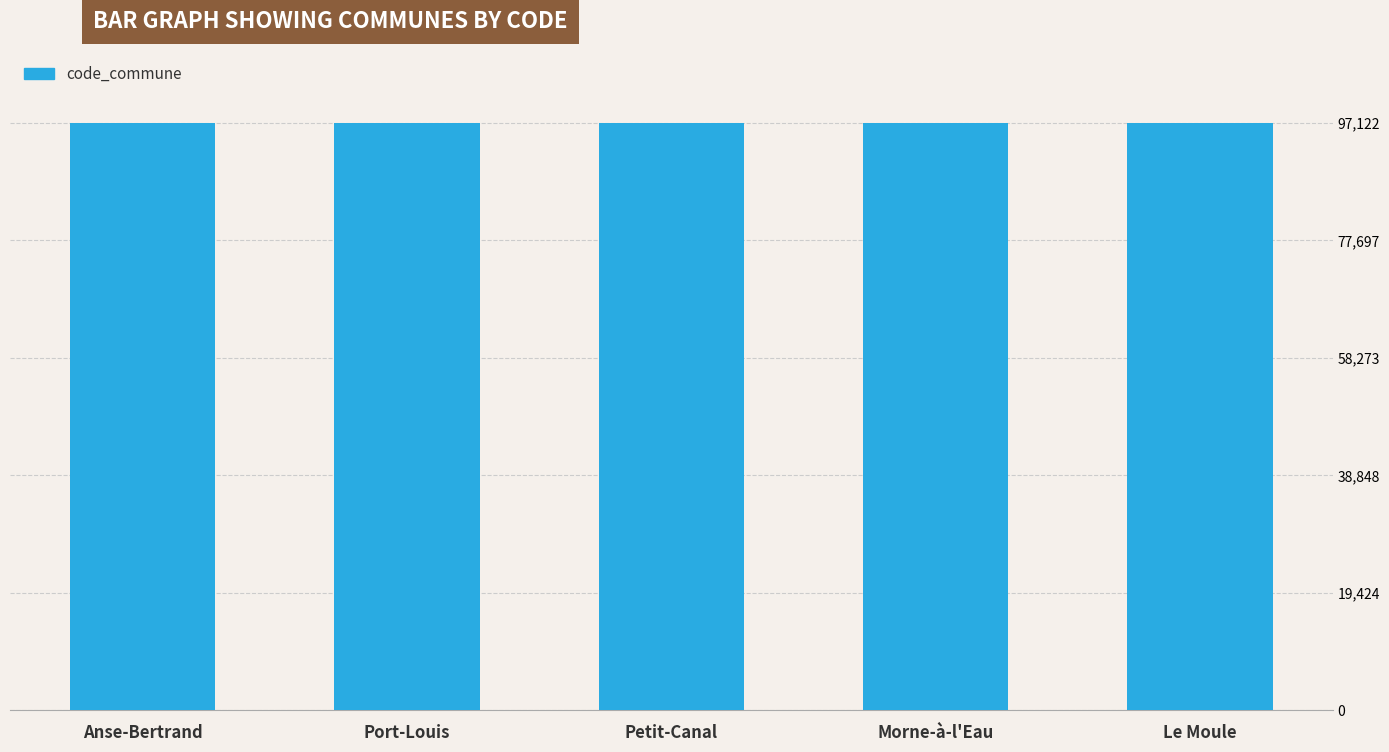

What is the label of the 2nd bar from the left?

Port-Louis